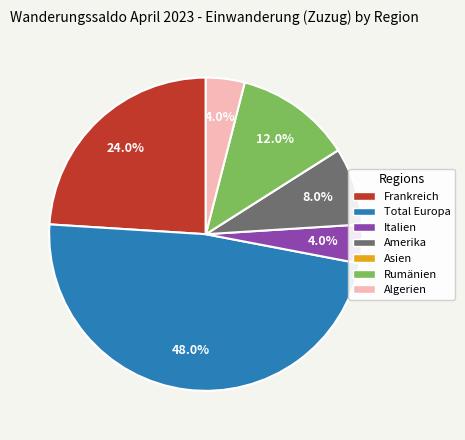

Is Italien the majority of the pie?

No